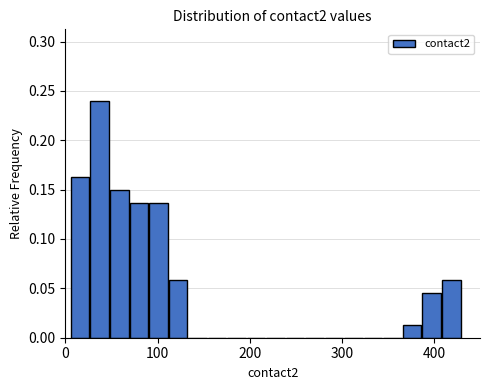

Around what value on the x-axis is the tallest bar? Give the approximate position of its centre, as read against the axis.

40